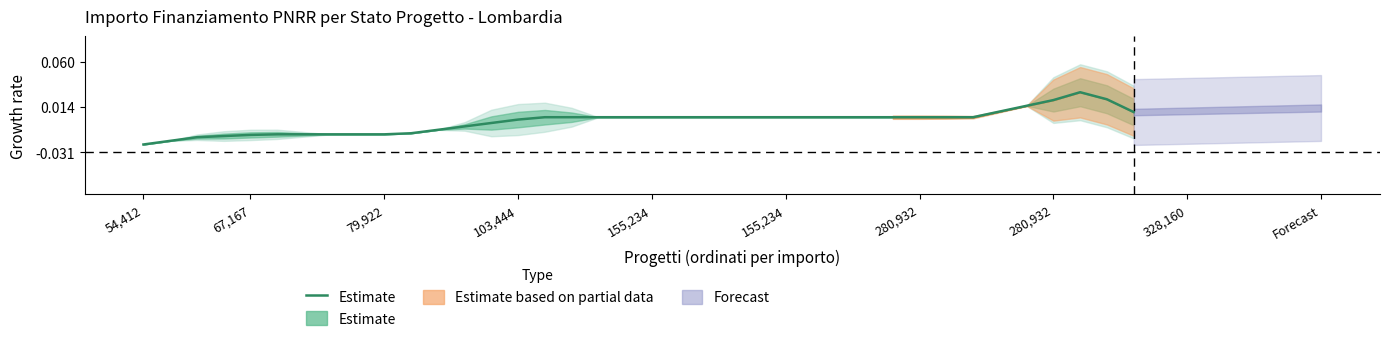

The value at 15 is 54860.6. True or false?

False